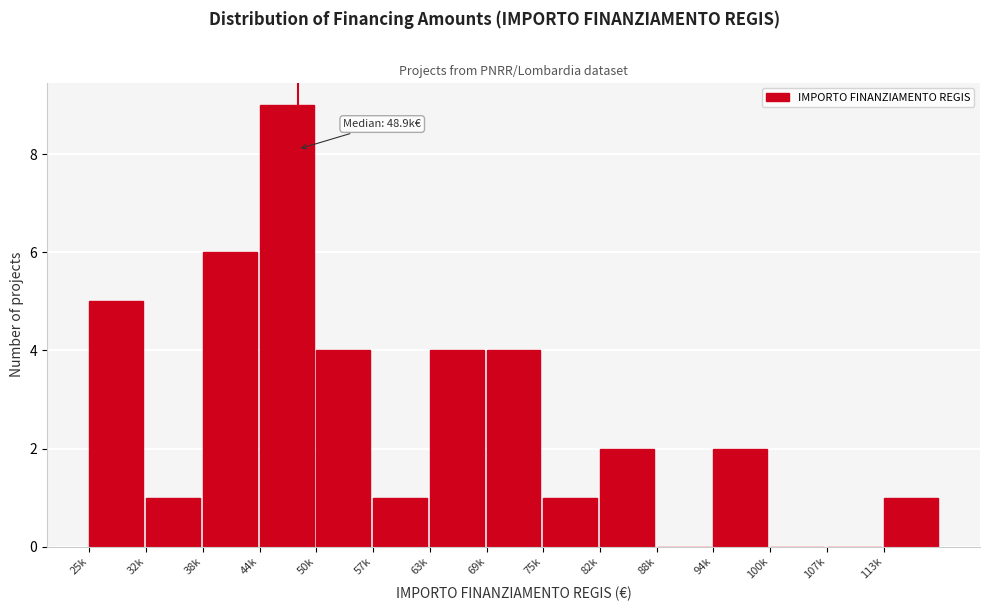

Reading right to left, list all the values displayed in this chart.

113k=1	107k=0	100k=0	94k=2	88k=0	82k=2	75k=1	69k=4	63k=4	57k=1	50k=4	44k=9	38k=6	32k=1	25k=5